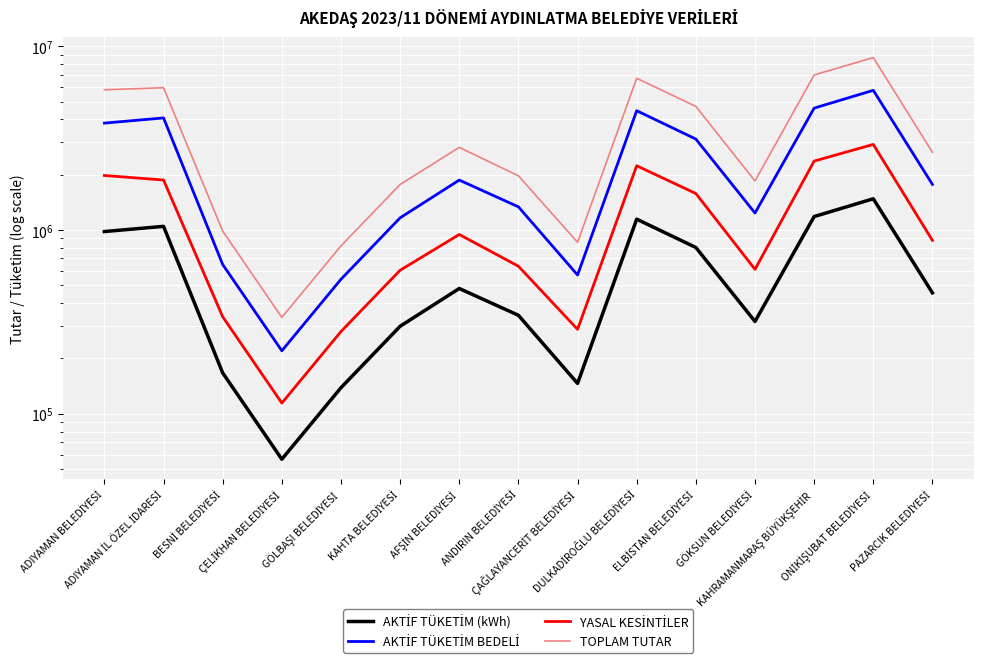

How many series are shown in this chart?

4